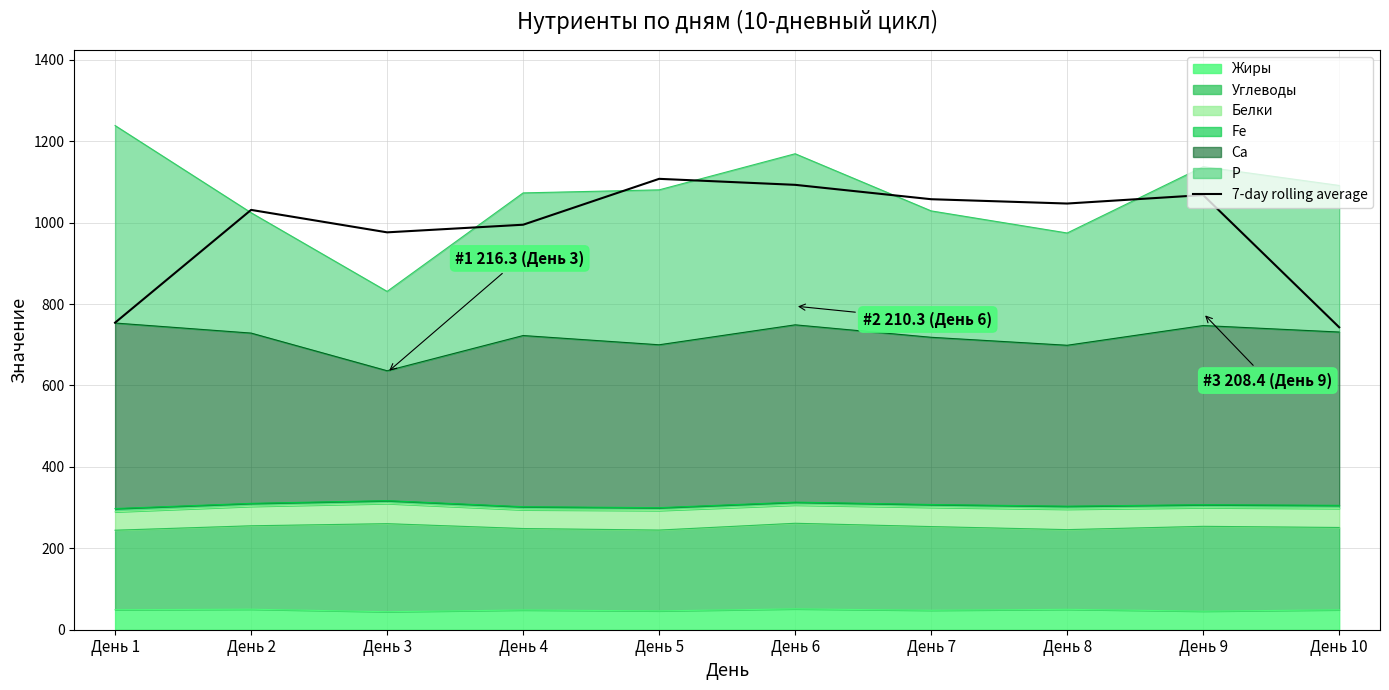

List the labels in order of value, smallest first.

День 10, День 1, День 3, День 4, День 2, День 8, День 7, День 9, День 6, День 5